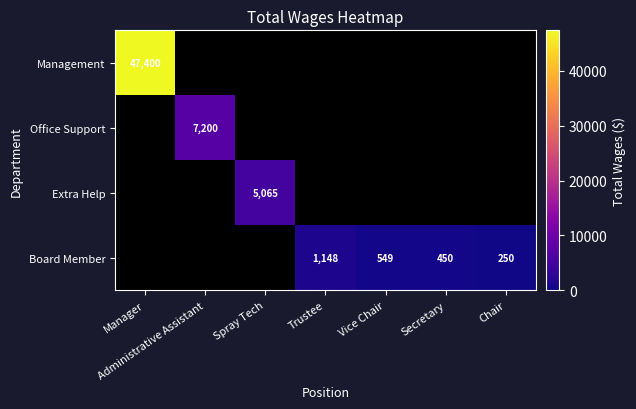

Is it true that Board Member equals 549 at Vice Chair?

True